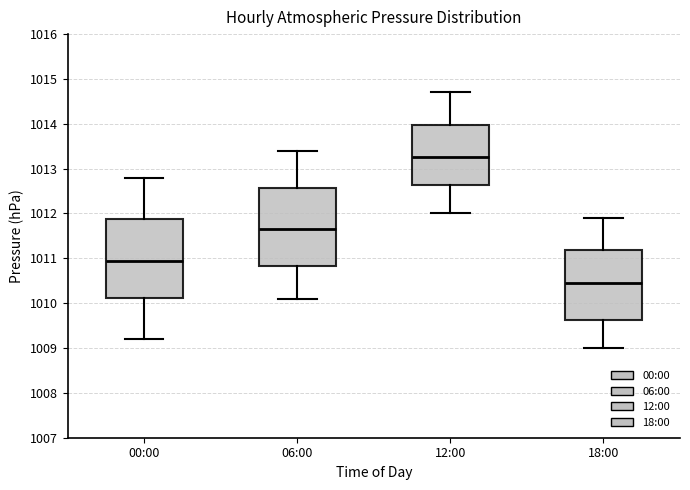

Reading left to right, read every box against the y-axis: the position of its median line, the range the box covers, and the ends of its whiskers. The values are not printed on the chart, so give them approximately, as read against the axis.

00:00: median 1011.0, box 1010.1 to 1011.9, whiskers 1009.2 to 1012.8
06:00: median 1011.7, box 1010.8 to 1012.6, whiskers 1010.1 to 1013.4
12:00: median 1013.3, box 1012.6 to 1014.0, whiskers 1012.0 to 1014.7
18:00: median 1010.5, box 1009.6 to 1011.2, whiskers 1009.0 to 1011.9